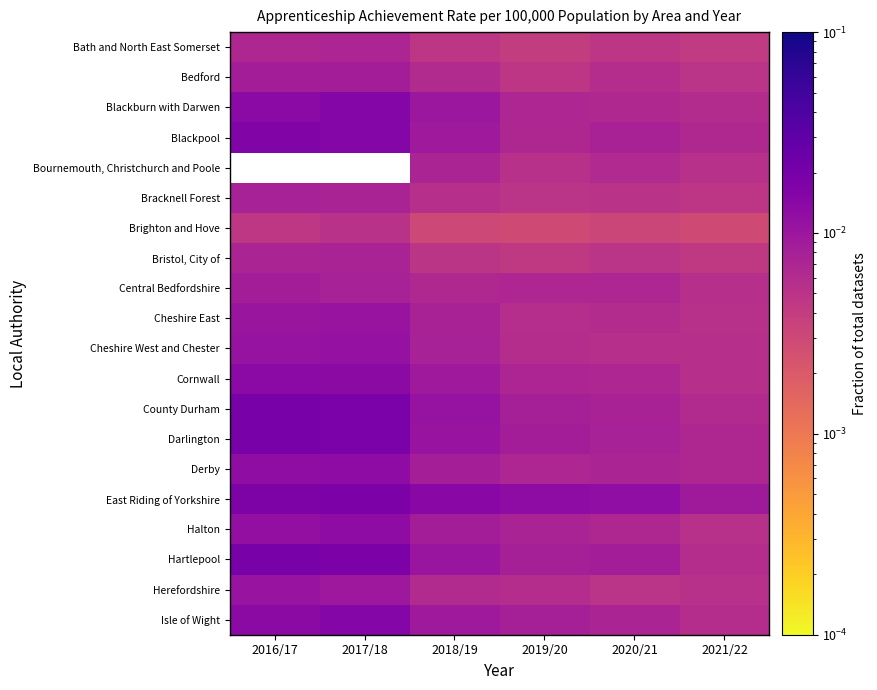

Rank the series at 2018/19 from highest to lowest value.

East Riding of Yorkshire, County Durham, Darlington, Hartlepool, Blackburn with Darwen, Isle of Wight, Blackpool, Cornwall, Halton, Derby, Cheshire West and Chester, Cheshire East, Bournemouth, Christchurch and Poole, Central Bedfordshire, Herefordshire, Bedford, Bracknell Forest, Bristol, City of, Bath and North East Somerset, Brighton and Hove